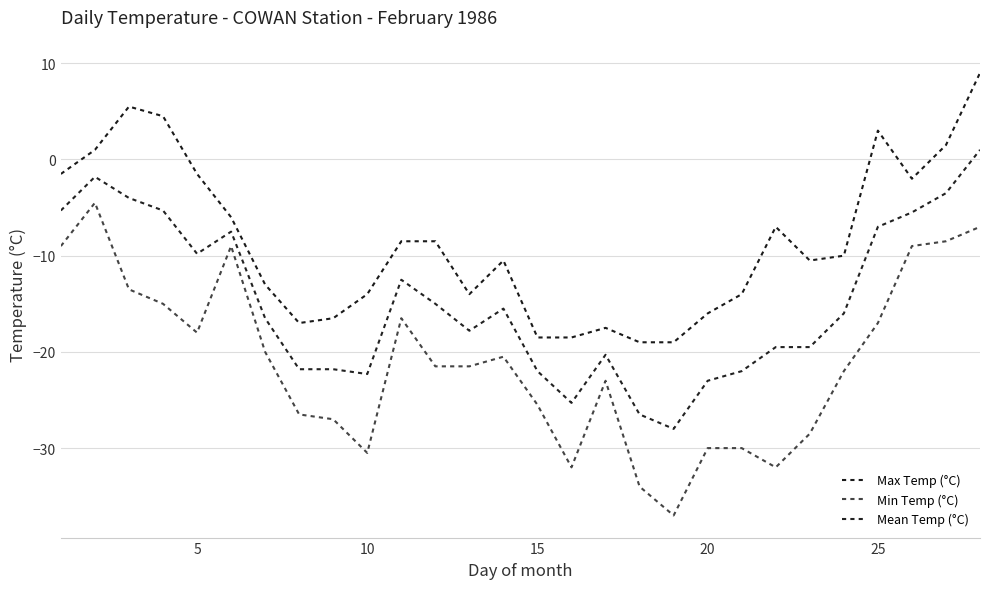

List the series in order of their peak value, highest first.

Max Temp (°C), Mean Temp (°C), Min Temp (°C)